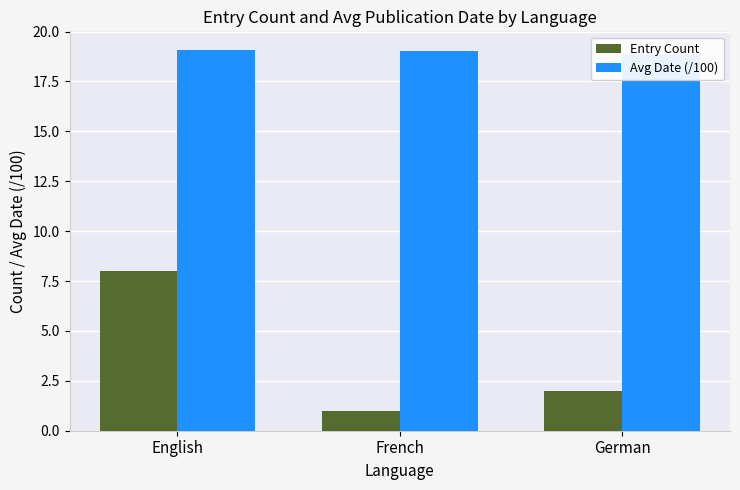

What position from the left is English?

1